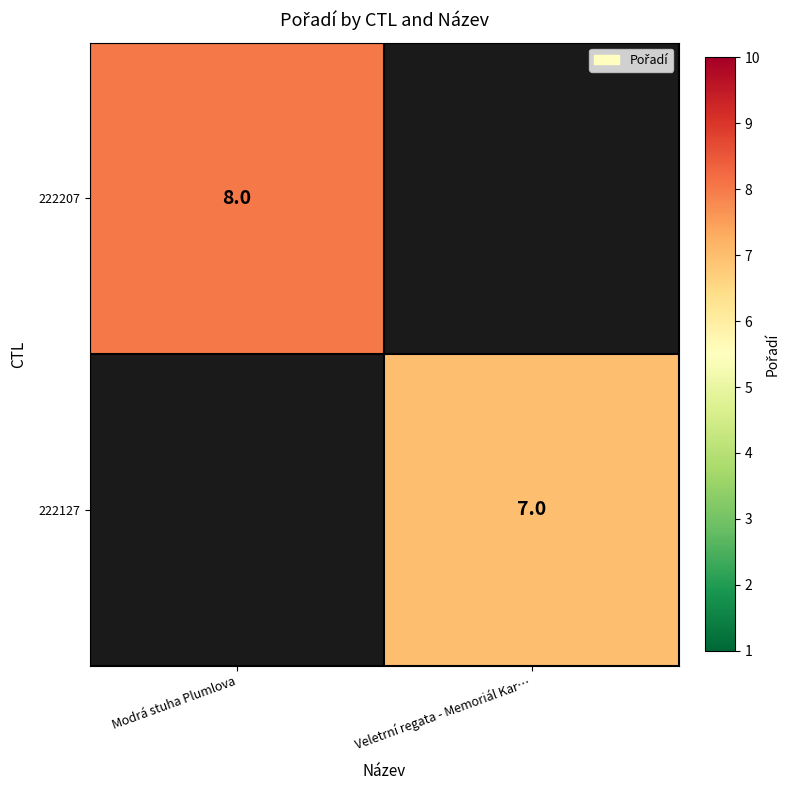

True or false: 222127 has a value of 7 at Veletrní regata - Memoriál Kar….

True